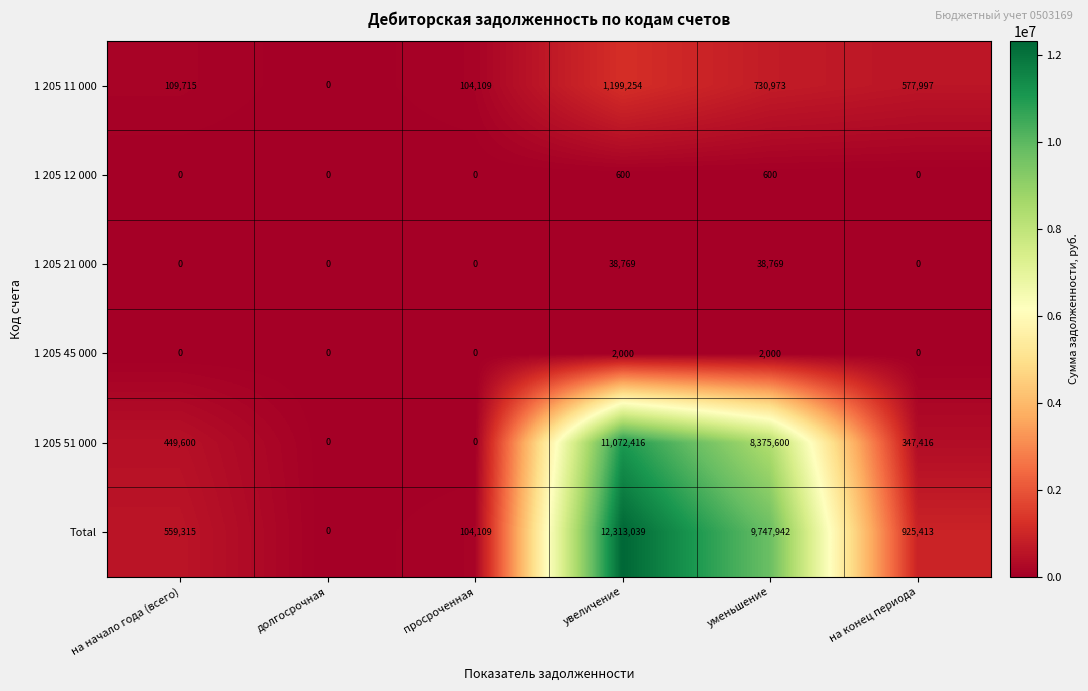

Which series changed the most between просроченная and увеличение?

Total